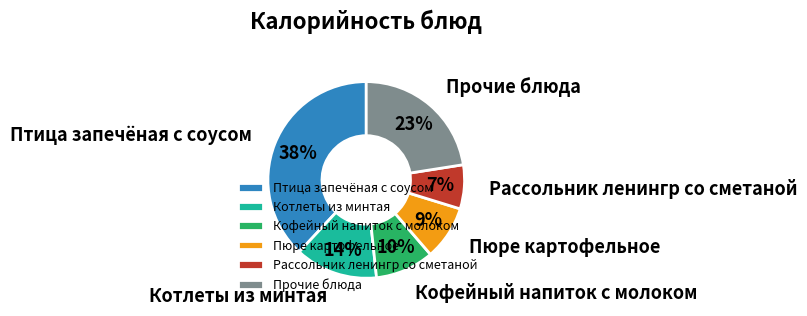

What percentage is the Кофейный напиток с молоком slice, to the nearest percent?

10%